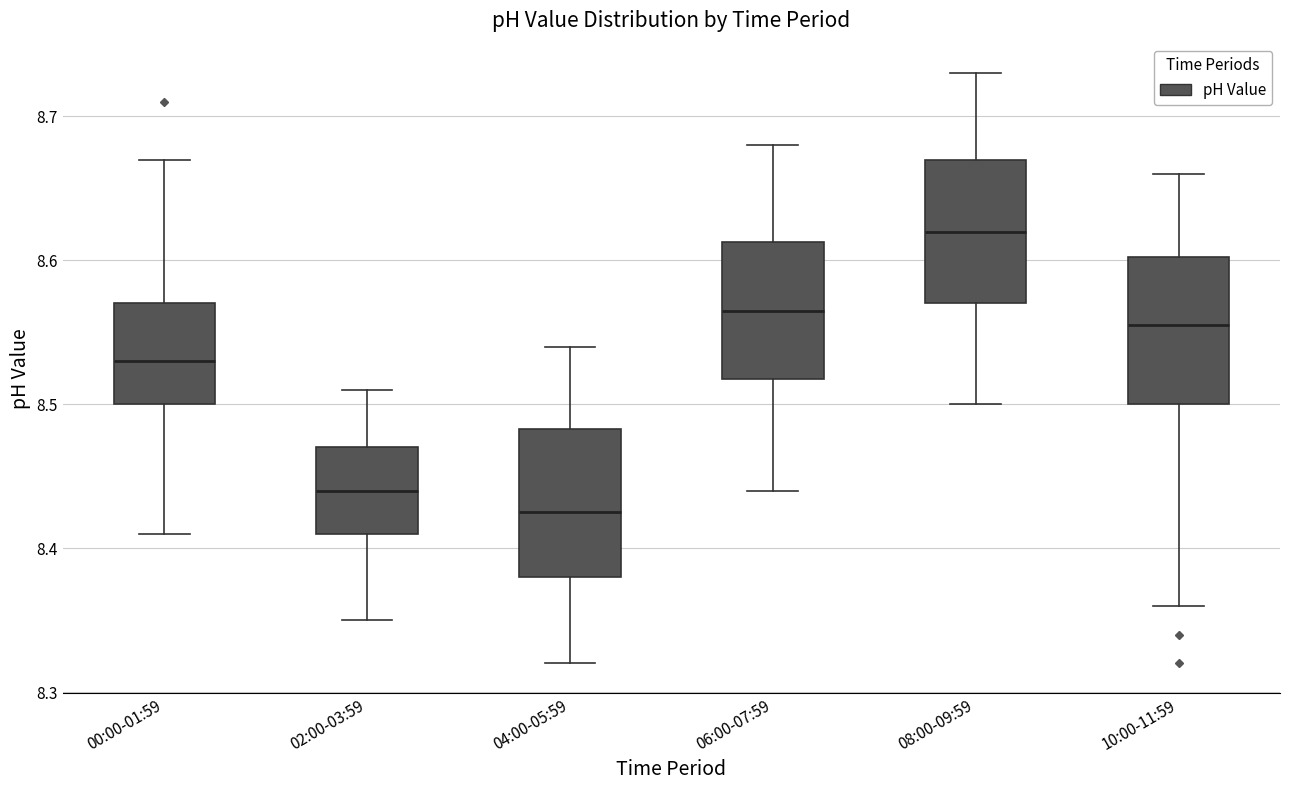

Reading left to right, read every box against the y-axis: the position of its median line, the range the box covers, and the ends of its whiskers. The values are not printed on the chart, so give them approximately, as read against the axis.

00:00-01:59: median 8.53, box 8.50 to 8.57, whiskers 8.41 to 8.67
02:00-03:59: median 8.44, box 8.41 to 8.47, whiskers 8.35 to 8.51
04:00-05:59: median 8.43, box 8.38 to 8.48, whiskers 8.32 to 8.54
06:00-07:59: median 8.57, box 8.52 to 8.61, whiskers 8.44 to 8.68
08:00-09:59: median 8.62, box 8.57 to 8.67, whiskers 8.50 to 8.73
10:00-11:59: median 8.56, box 8.50 to 8.60, whiskers 8.36 to 8.66